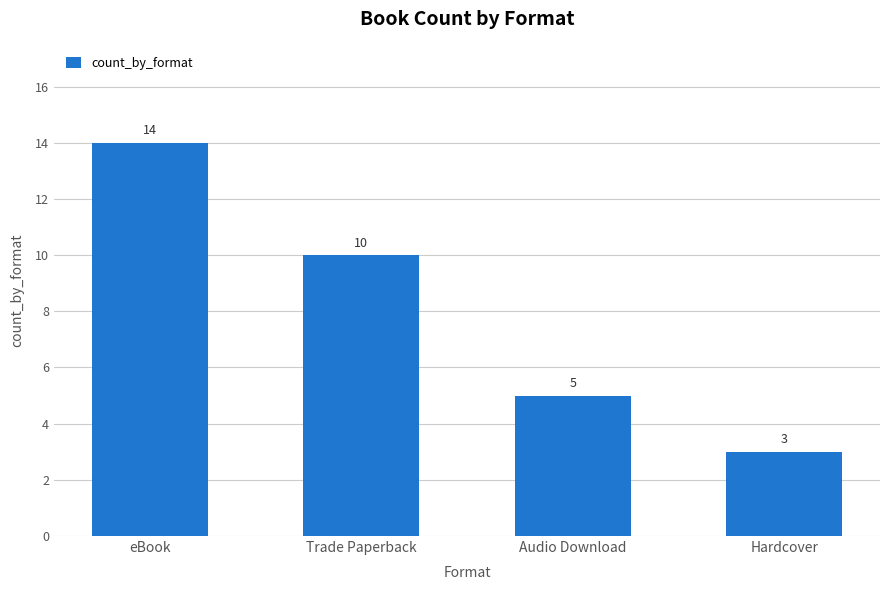

Read the value at eBook, to the nearest 10.

10